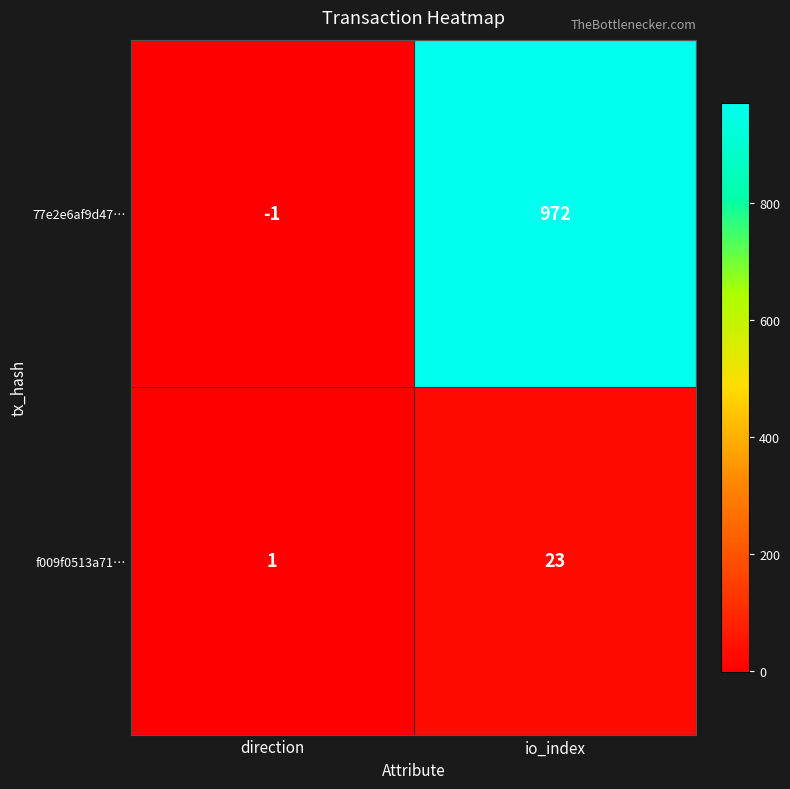

Is it true that 77e2e6af9d47… equals 972 at io_index?

True